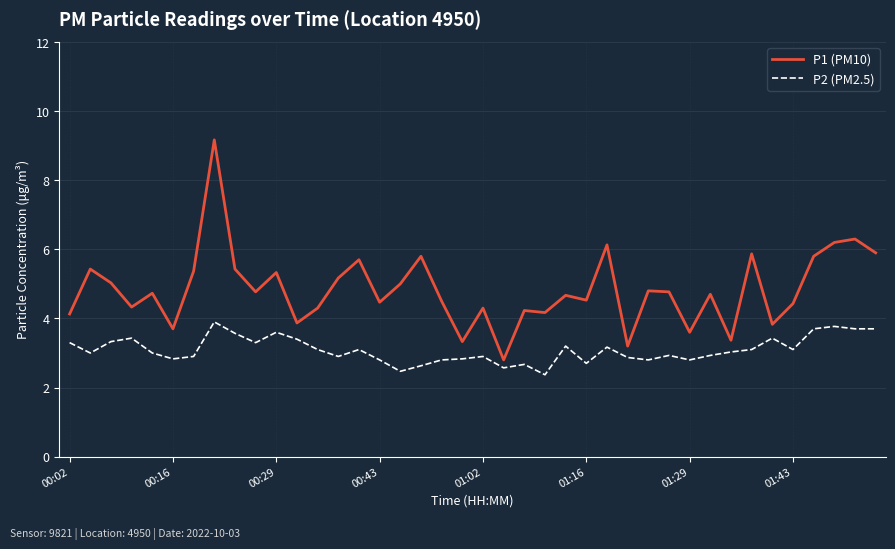

Which series has the widest spread of values?

P1 (PM10)